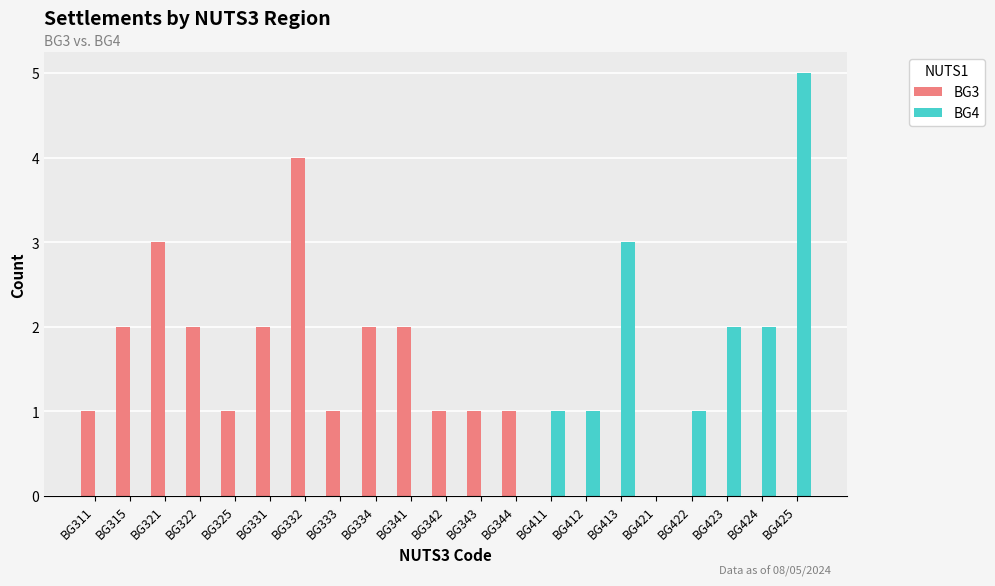

Are the bars grouped side by side (vs. stacked)?

Yes